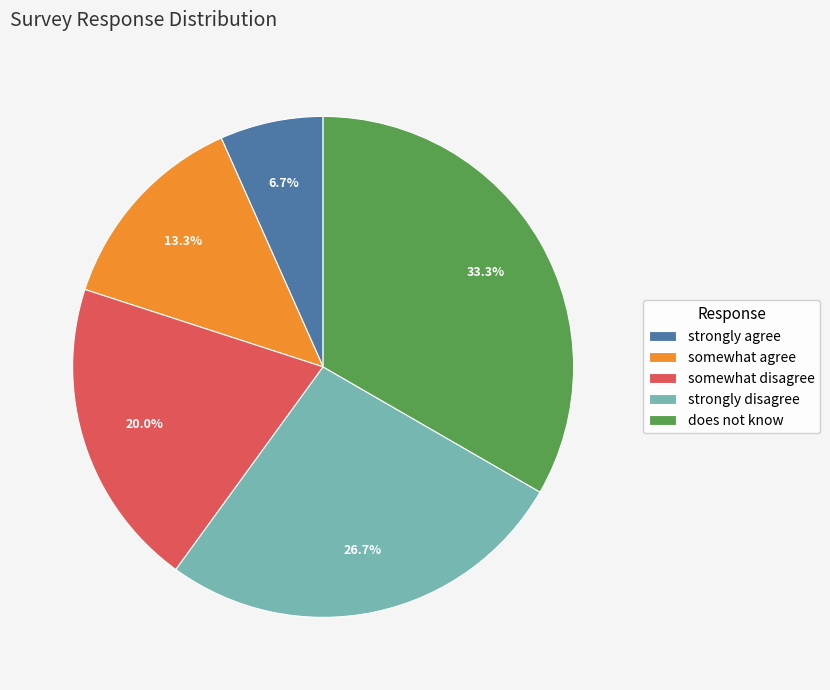

Do strongly agree and strongly disagree together represent more than half of the pie?

No